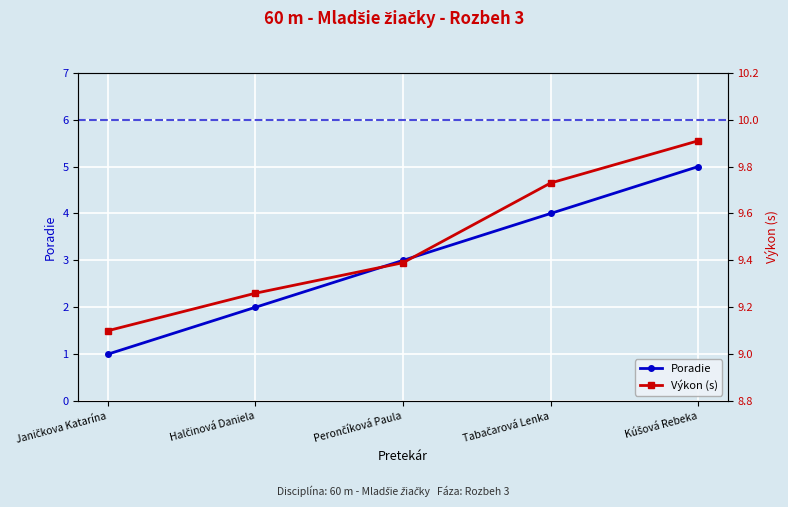

What is the spread (max minus min) of values at Tabačarová Lenka?

5.7